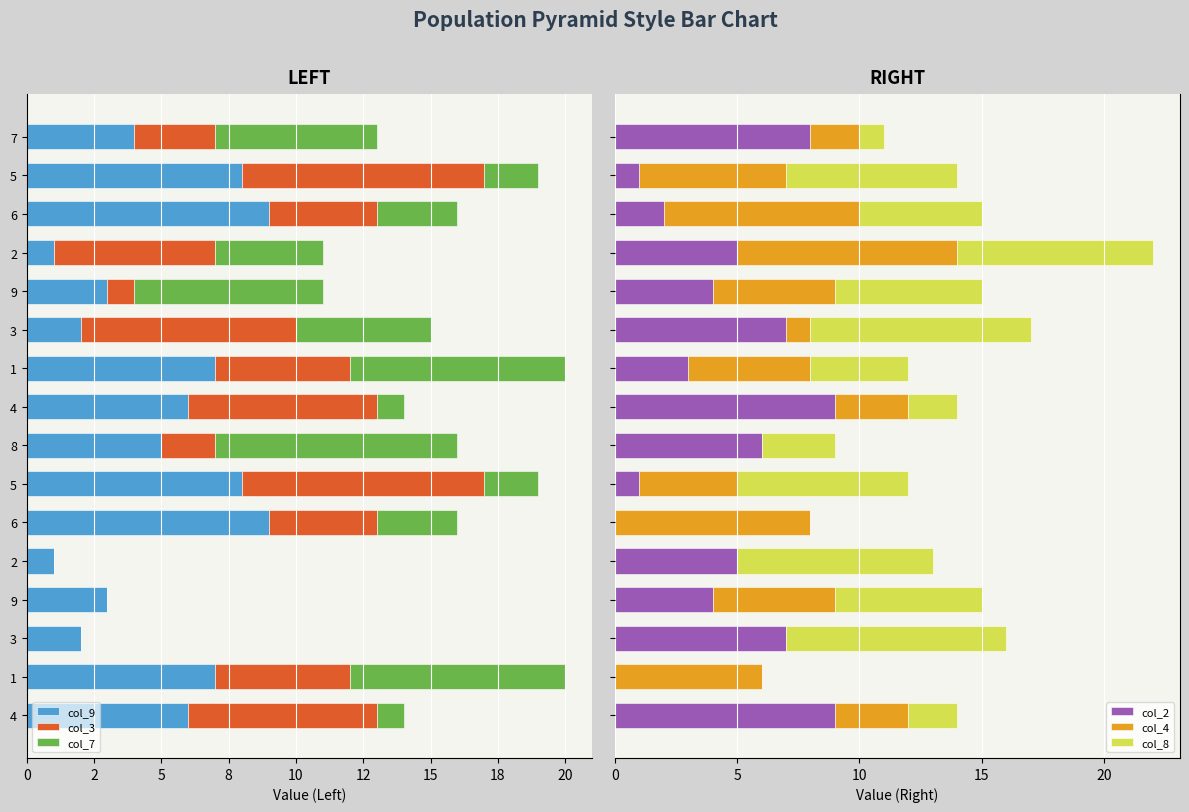

How many values in the col_3 series exceed -4?

6